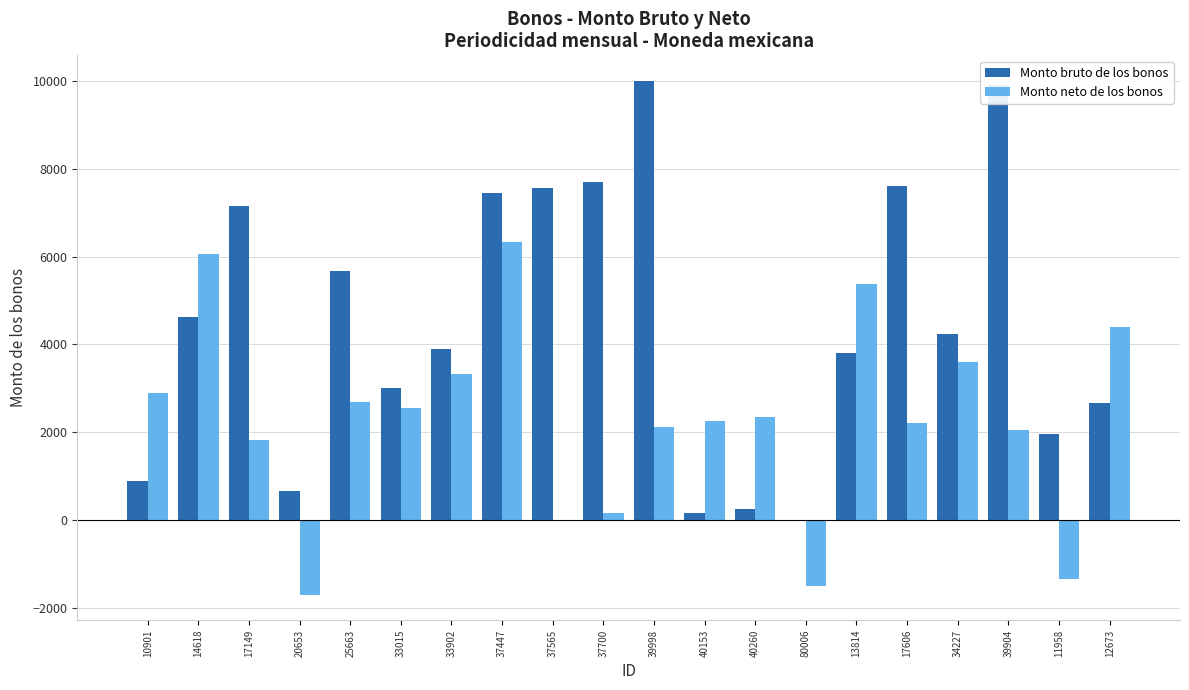

Which category has the highest value in the Monto neto de los bonos series?

37447